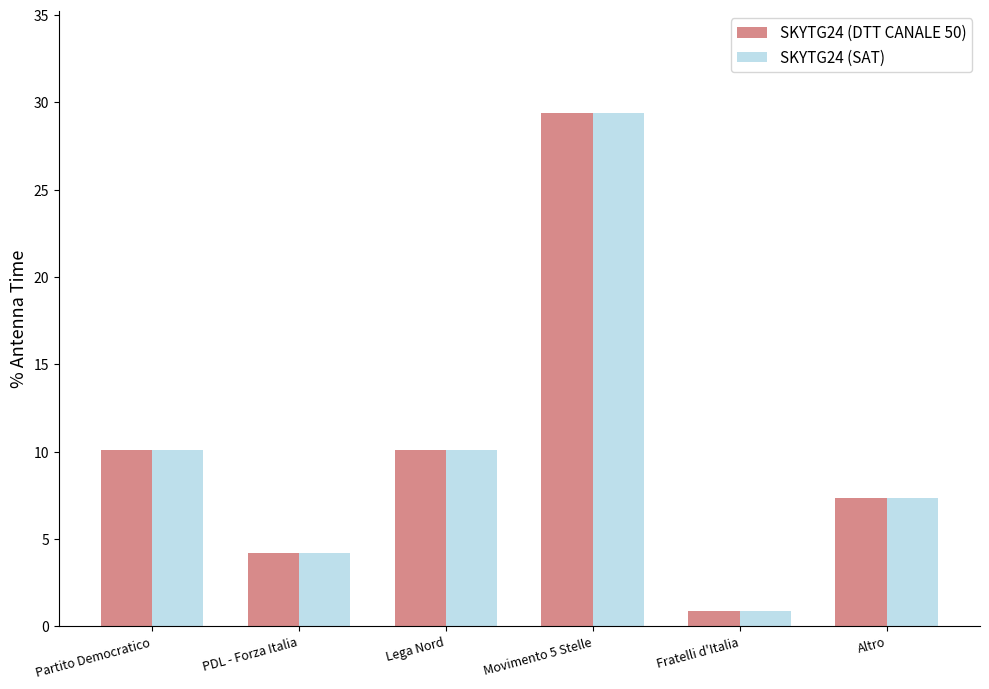

What is the sum of the SKYTG24 (DTT CANALE 50) values at Lega Nord and Movimento 5 Stelle?

39.4